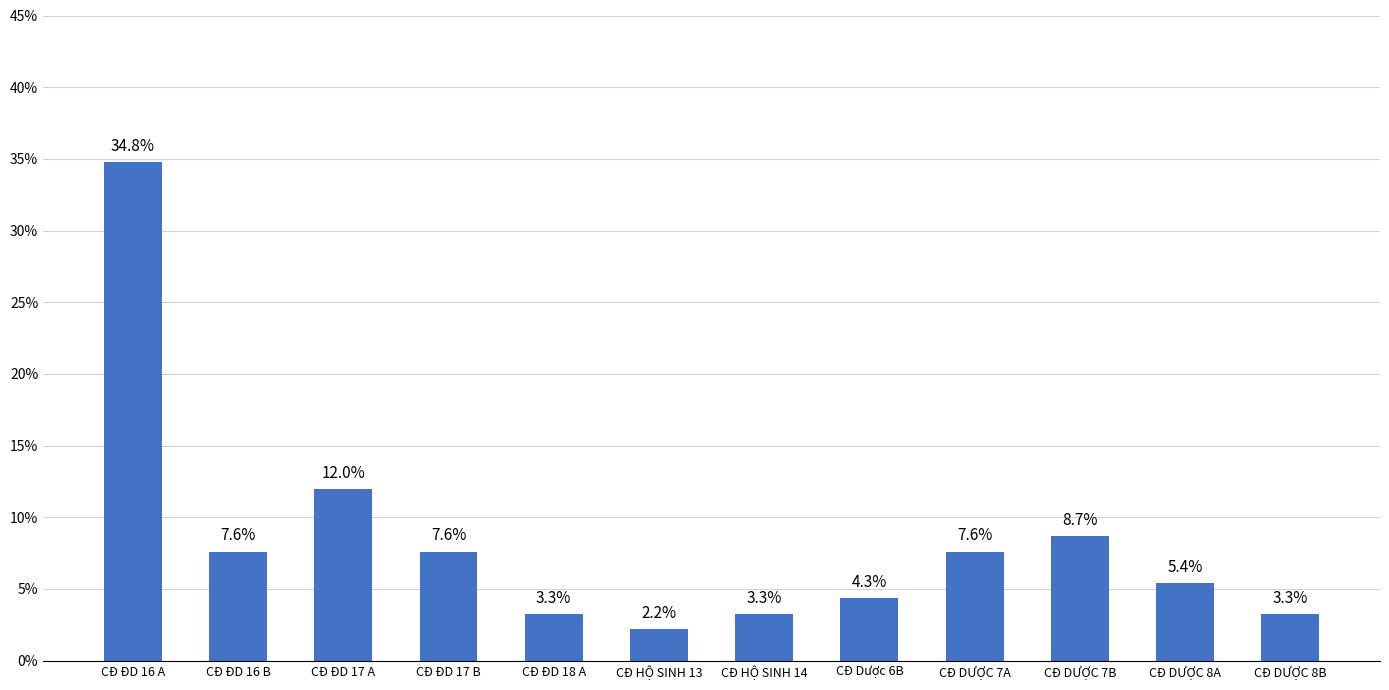

Reading left to right, list all the values displayed in this chart.

CĐ ĐD 16 A=34.8	CĐ ĐD 16 B=7.6	CĐ ĐD 17 A=12.0	CĐ ĐD 17 B=7.6	CĐ ĐD 18 A=3.3	CĐ HỘ SINH 13=2.2	CĐ HỘ SINH 14=3.3	CĐ Dược 6B=4.3	CĐ DƯỢC 7A=7.6	CĐ DƯỢC 7B=8.7	CĐ DƯỢC 8A=5.4	CĐ DƯỢC 8B=3.3